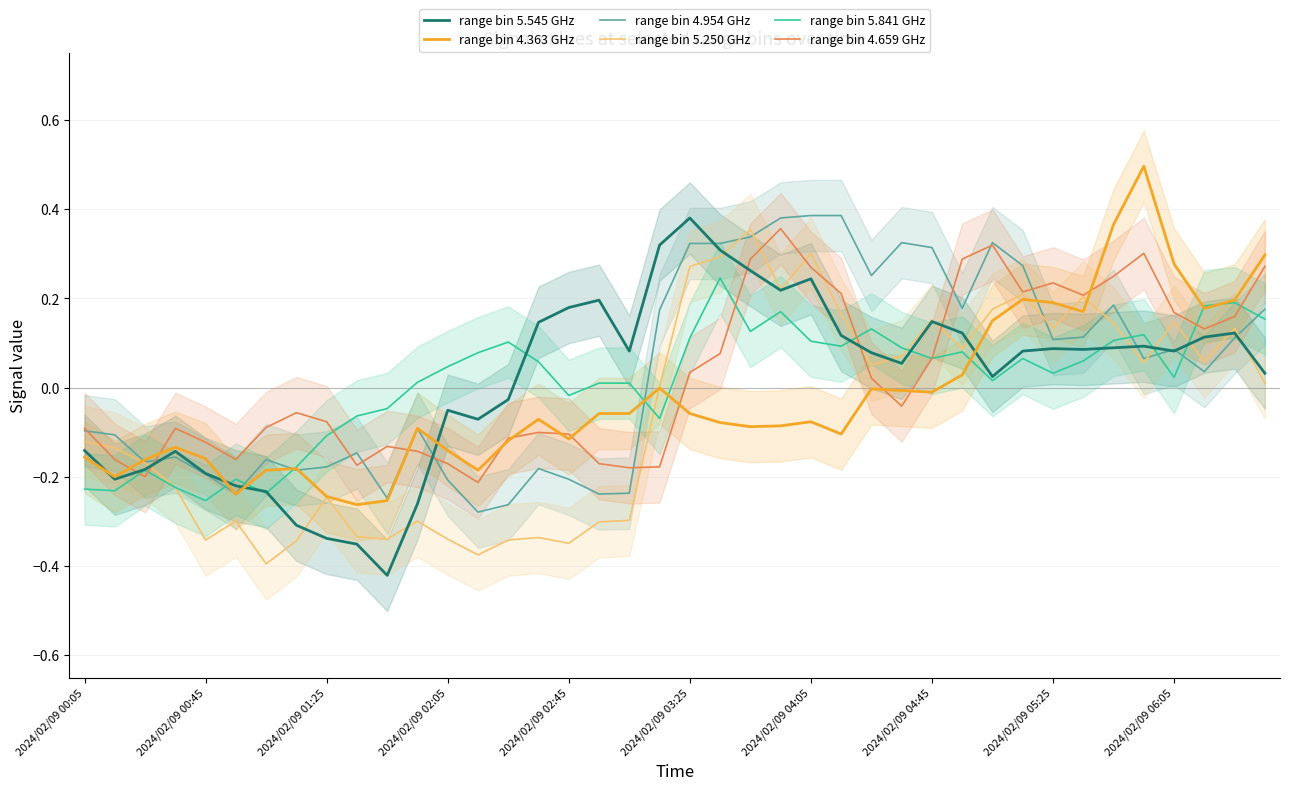

Does the chart display data point markers on the line(s)?

No